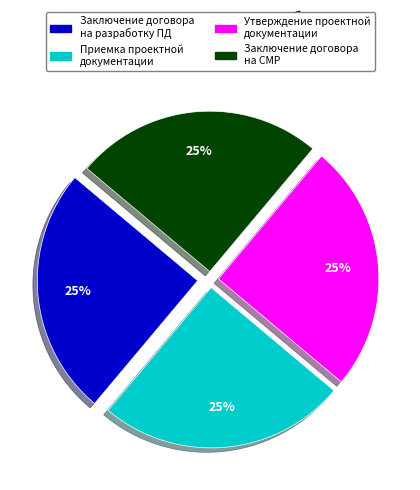

To the nearest percent, what is the average slice percentage?

25%